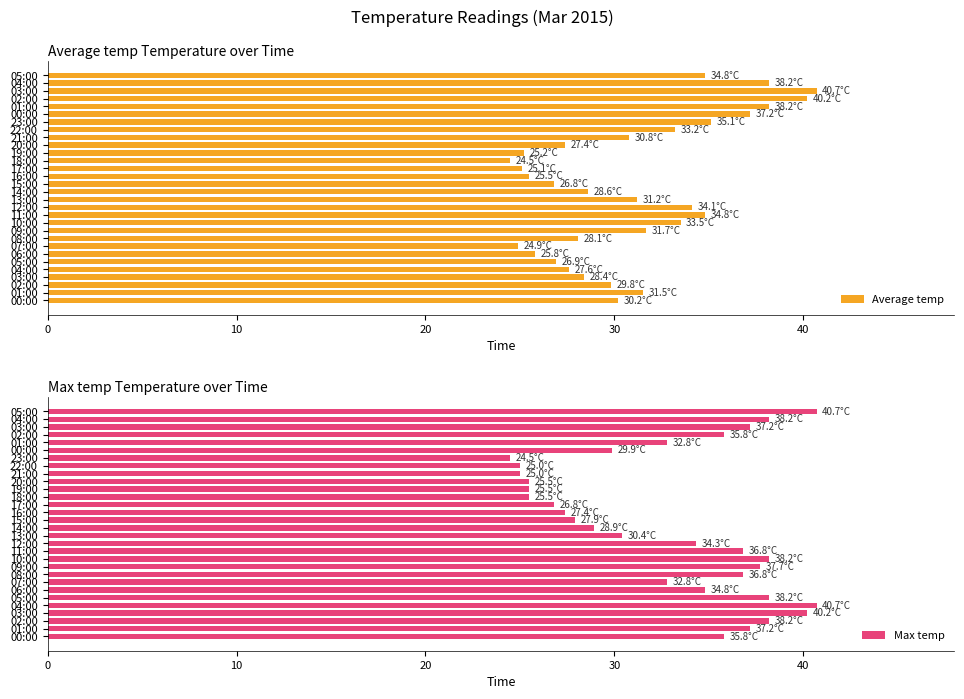

At which label does Max temp reach its minimum?

23:00